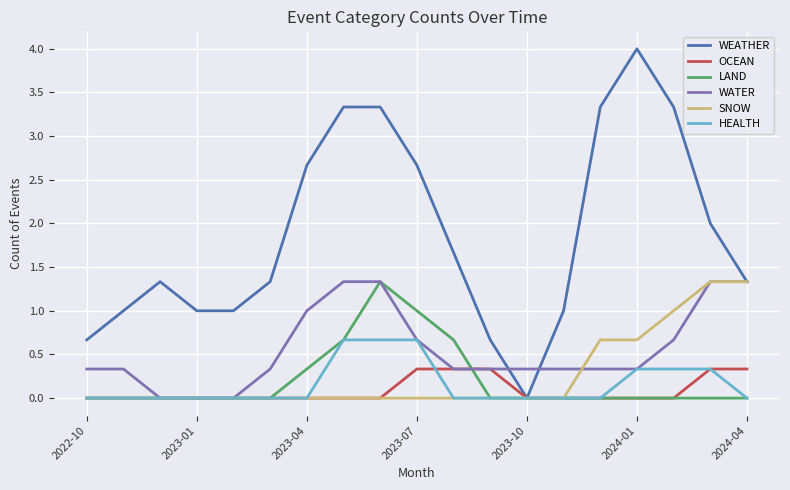

How many SNOW values are between 0 and 1?

17